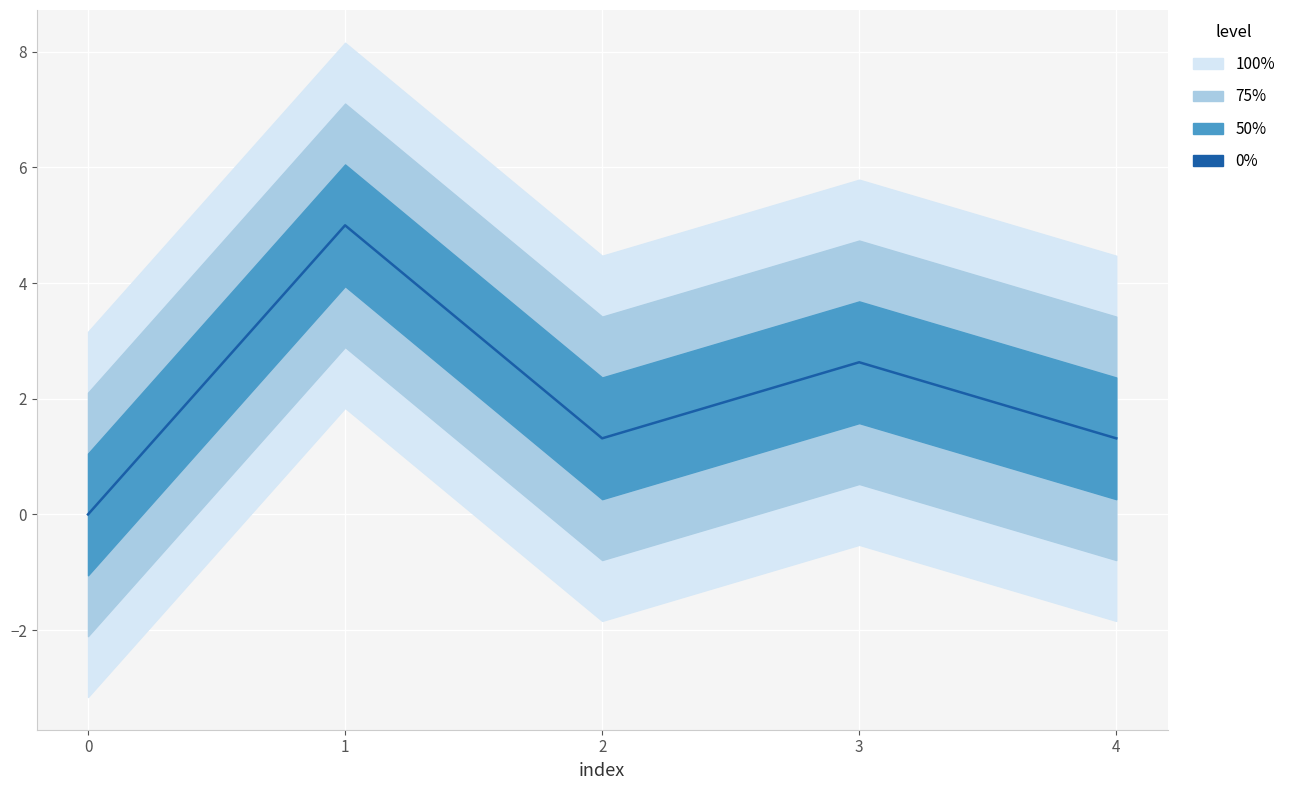

Is it true that the value at 2 is 0.3?

False